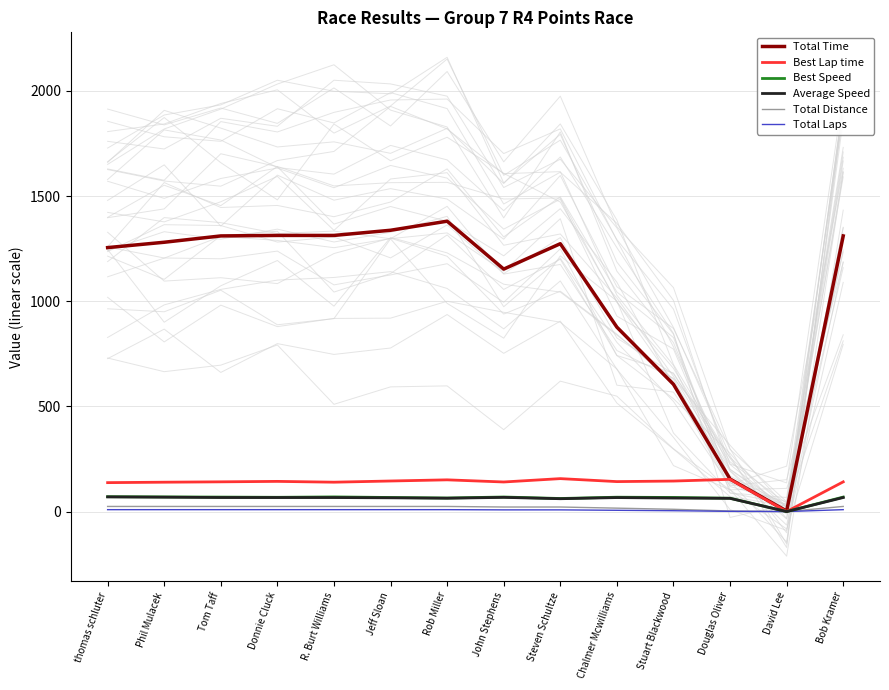

What is the greatest value displayed?

1380.8